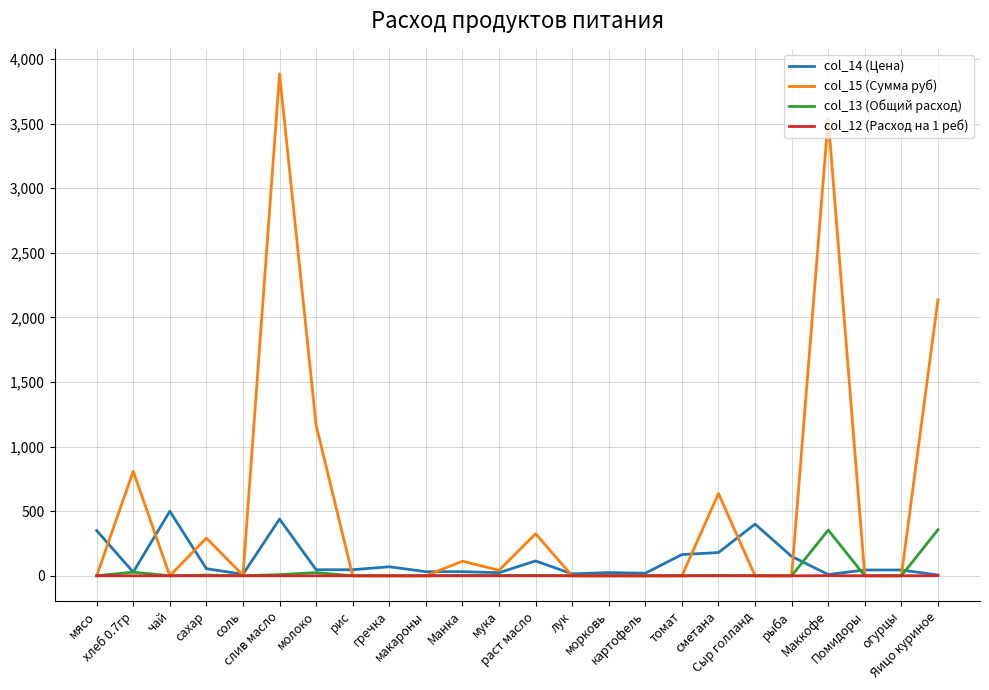

What is the greatest value displayed?

3884.2